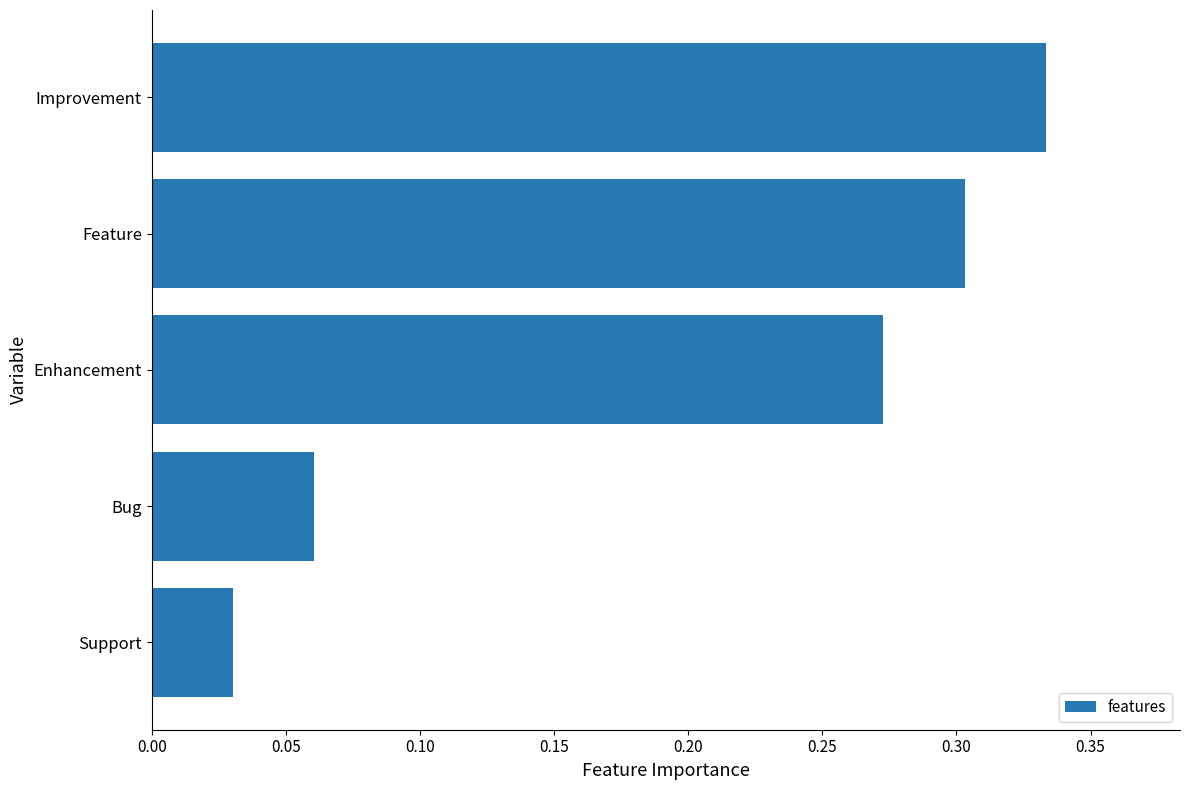

Is it true that the value at Improvement is 0.3?

True